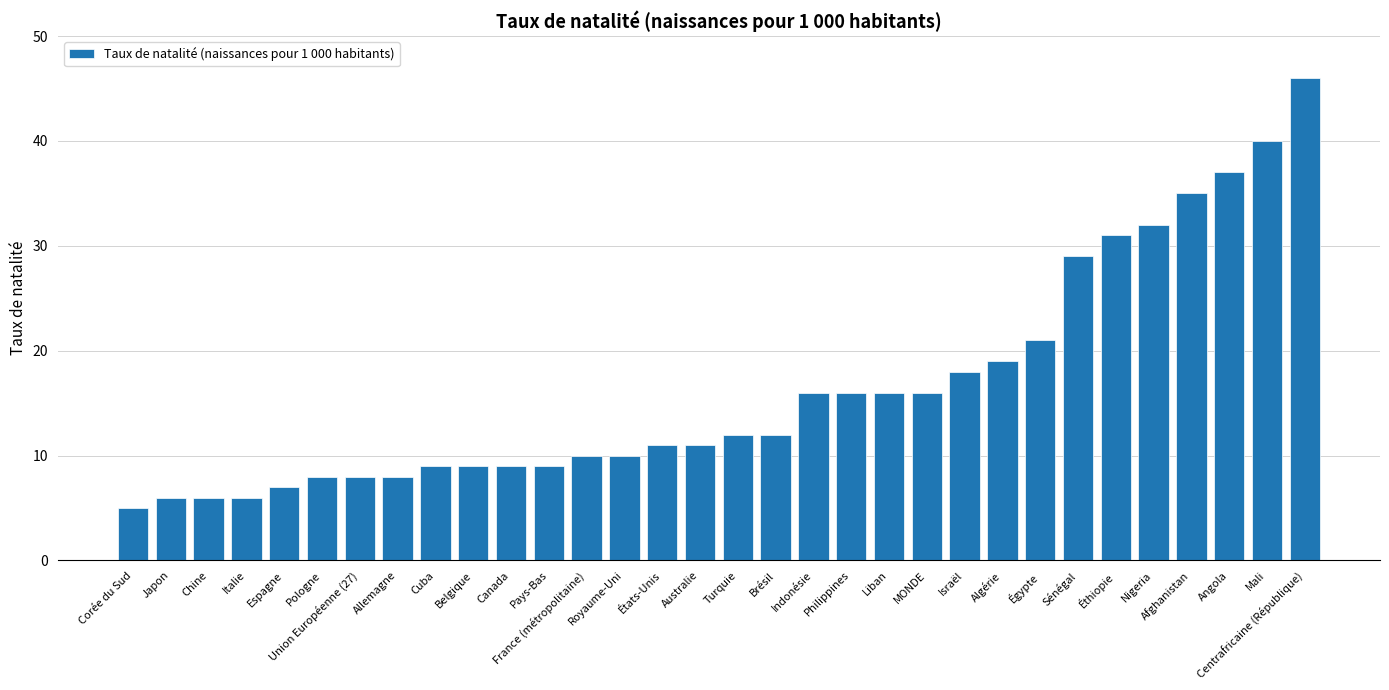

Read the value at Sénégal.

29